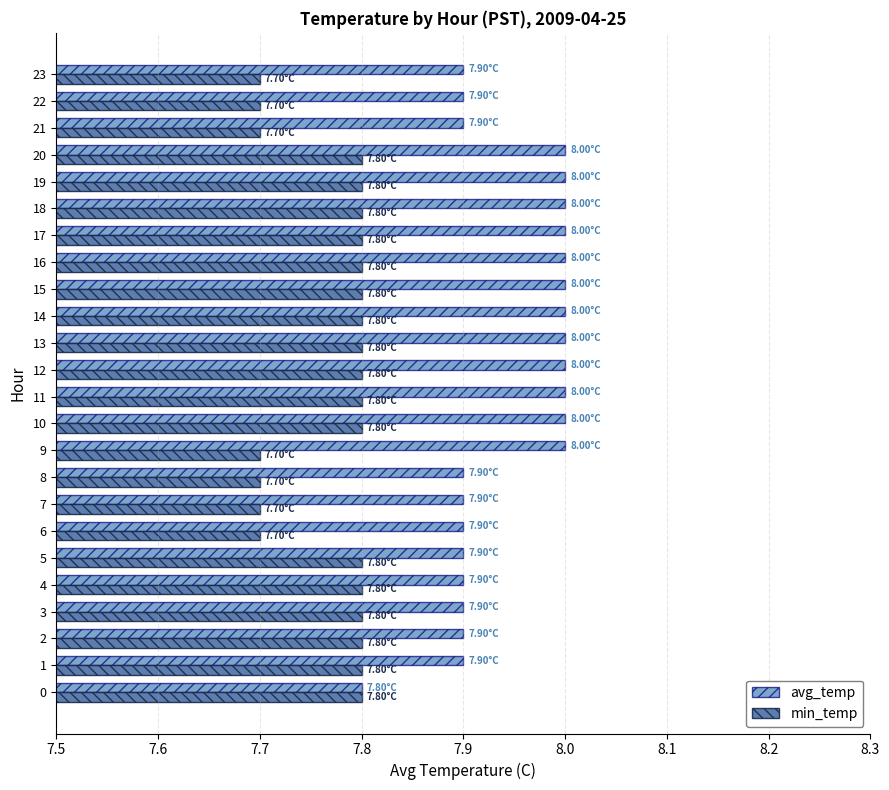

Reading left to right, extract all data points from this chart.

avg_temp: 7.8	7.9	7.9	7.9	7.9	7.9	7.9	7.9	7.9	8.0	8.0	8.0	8.0	8.0	8.0	8.0	8.0	8.0	8.0	8.0	8.0	7.9	7.9	7.9
min_temp: 7.8	7.8	7.8	7.8	7.8	7.8	7.7	7.7	7.7	7.7	7.8	7.8	7.8	7.8	7.8	7.8	7.8	7.8	7.8	7.8	7.8	7.7	7.7	7.7